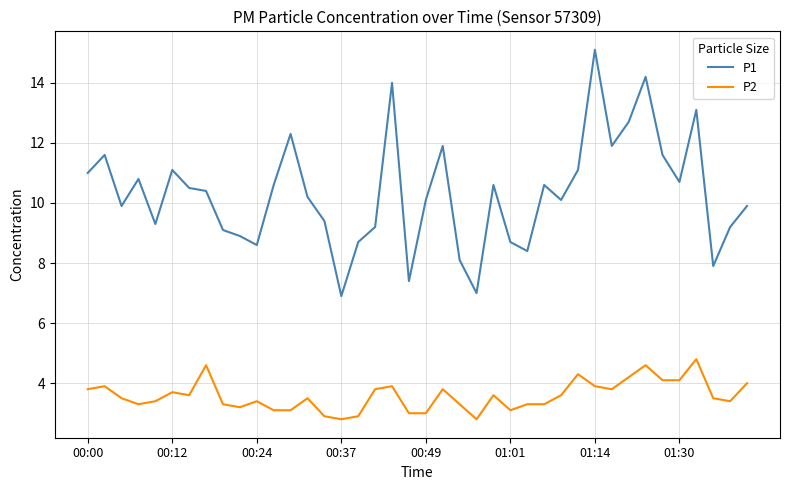

What is the highest value of the P2 series?

4.8